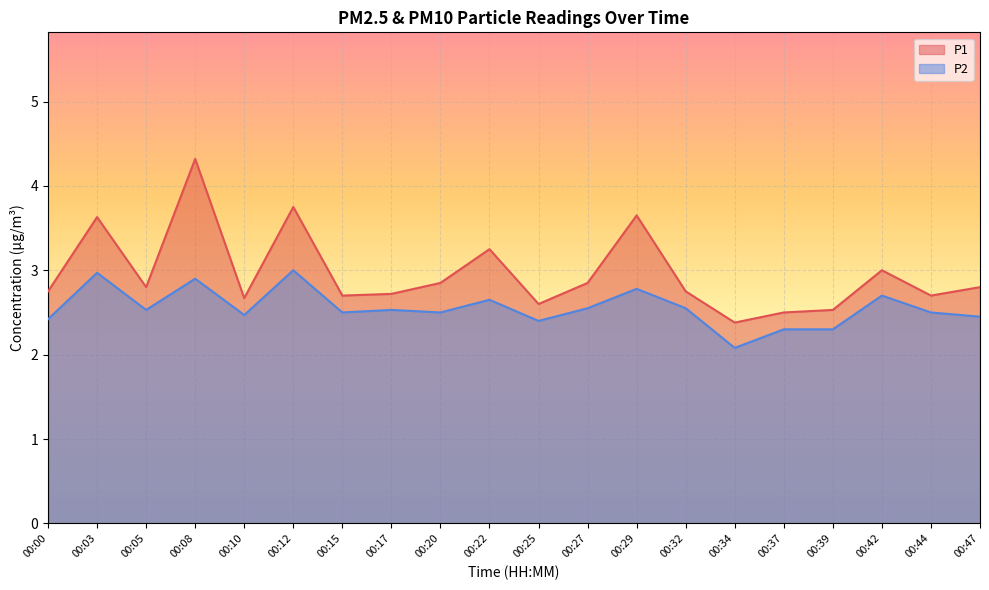

Between 00:03 and 00:05, which series saw the biggest shift?

P1